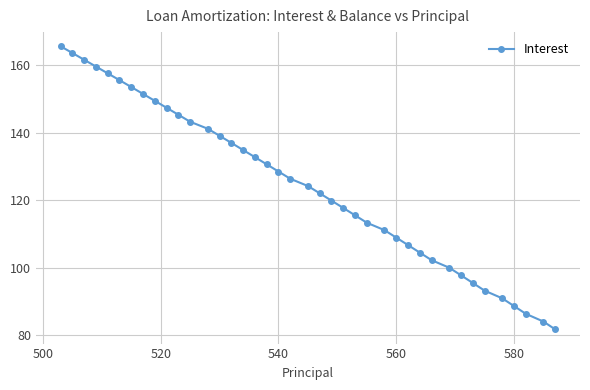

What is the maximum value shown in the chart?

165.5